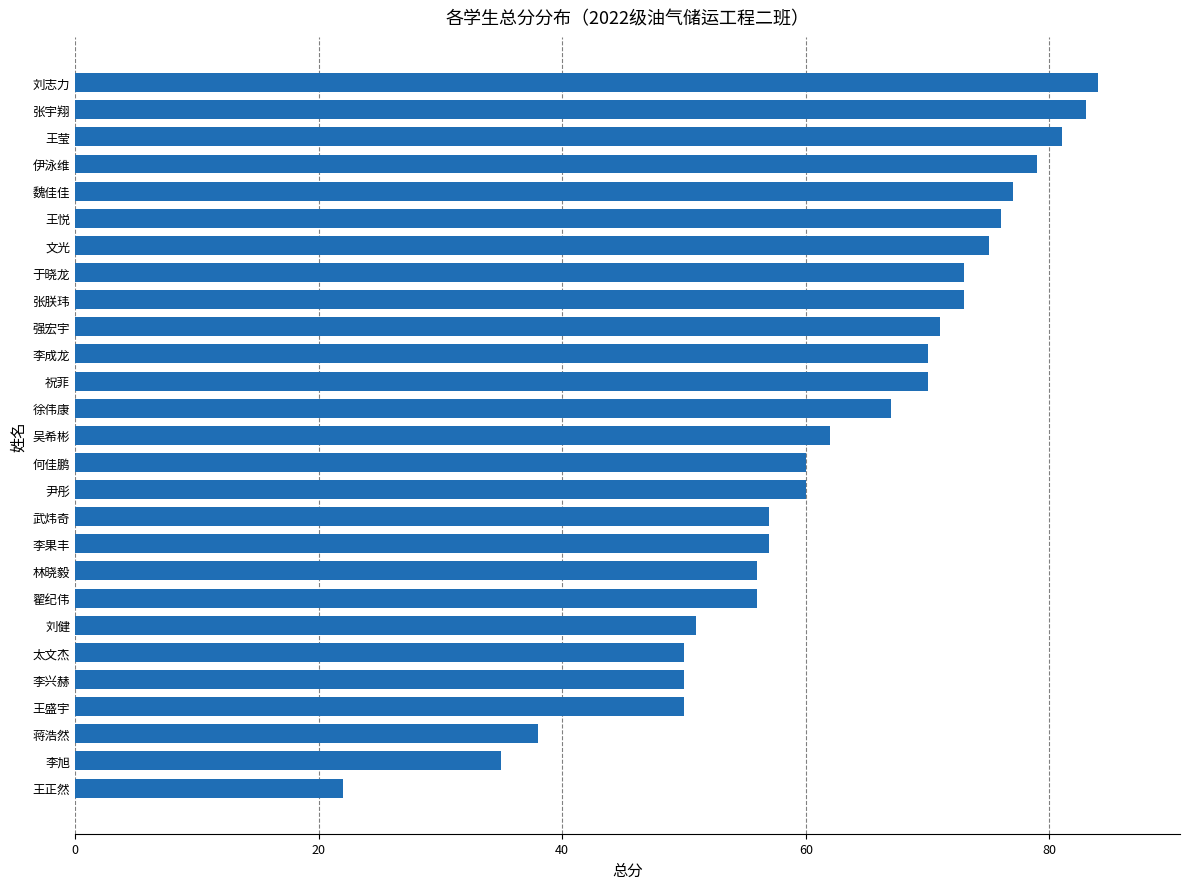

How many data points are less than 62?

13